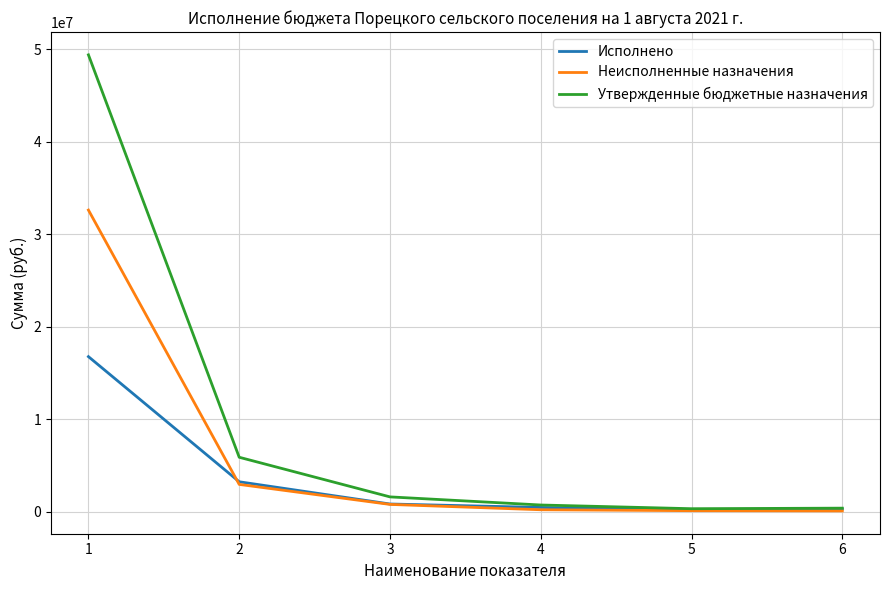

List the series in order of their overall mean, lowest first.

Исполнено, Неисполненные назначения, Утвержденные бюджетные назначения